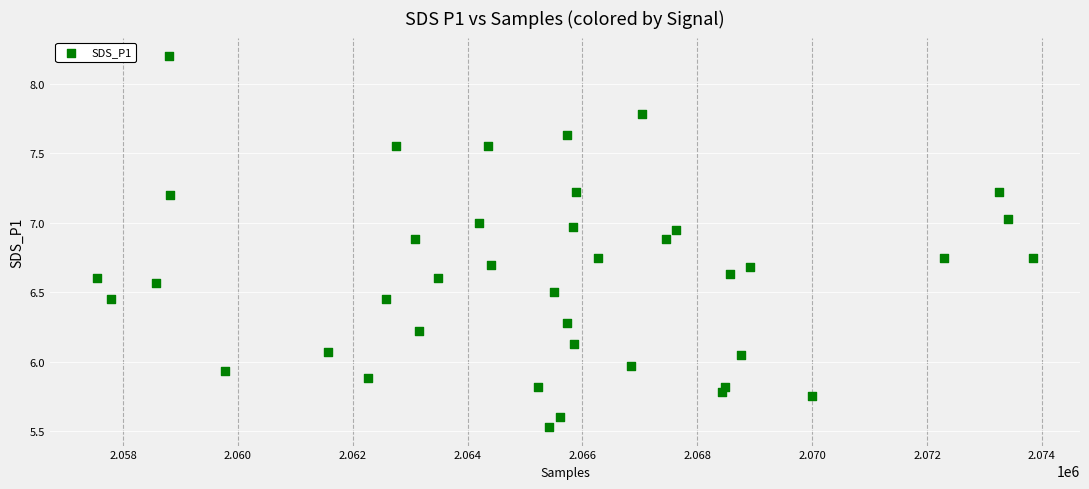

What is the range of Y values (max minus min)?

2.7